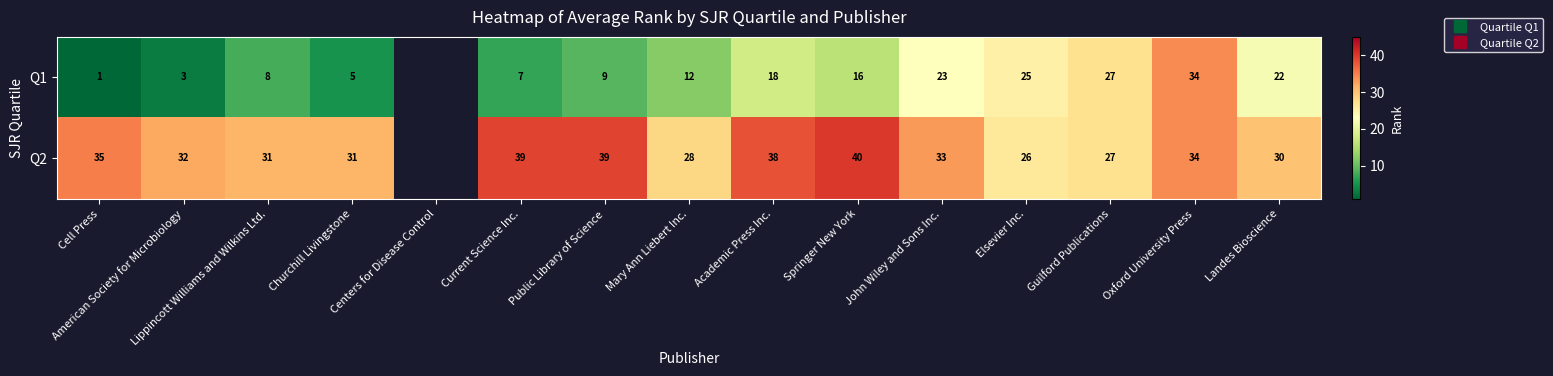

Between Mary Ann Liebert Inc. and Cell Press, which is larger?

Mary Ann Liebert Inc.